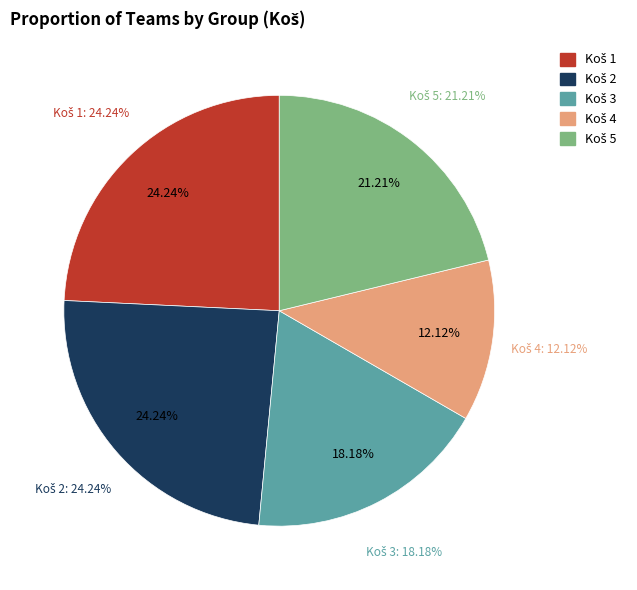

Which category has the smallest portion of the pie?

Koš 4